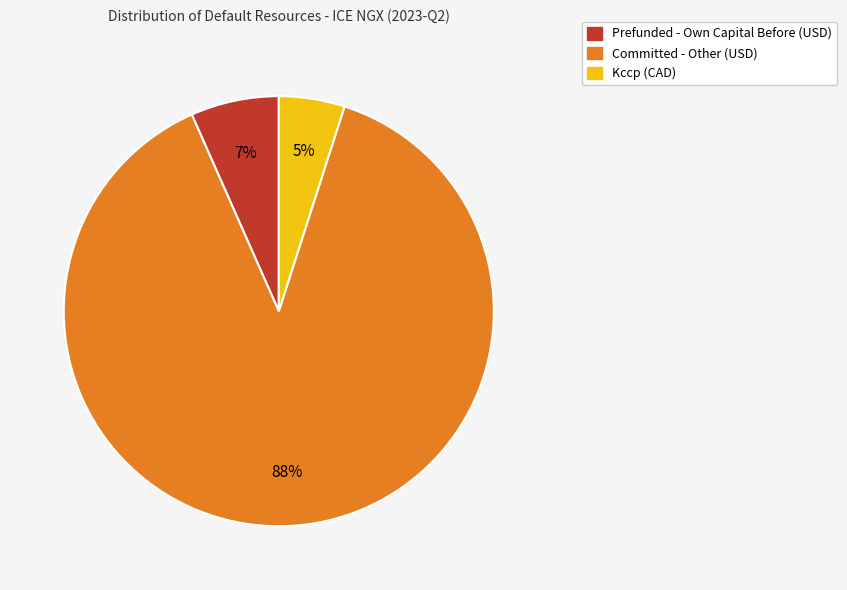

To the nearest percent, what is the difference between the largest and smallest slice percentages?

83%